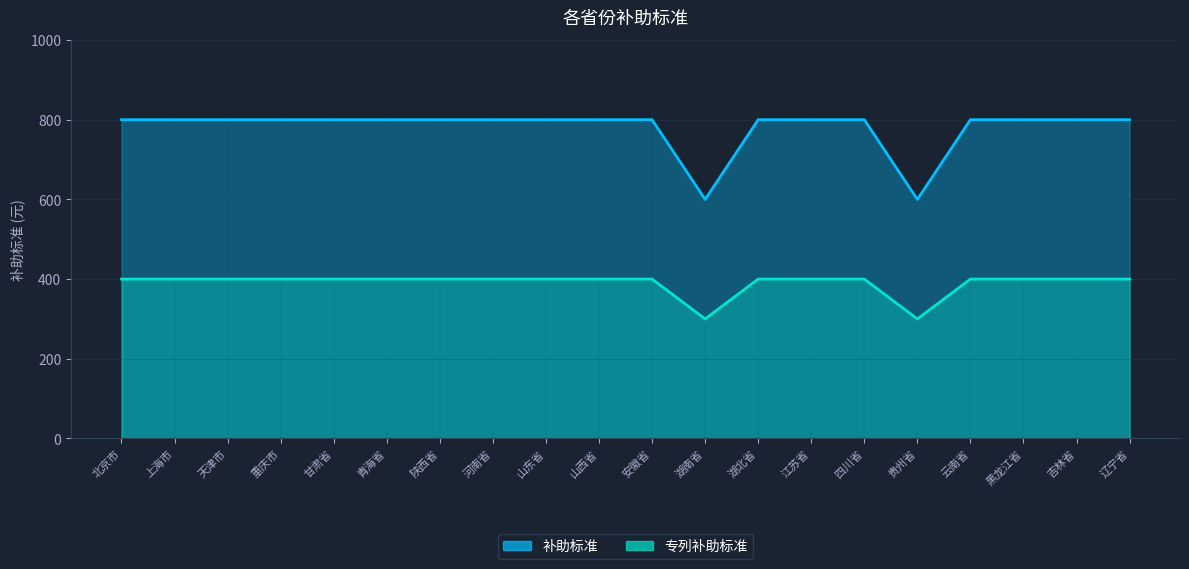

What is the average value of the 补助标准 series?

780